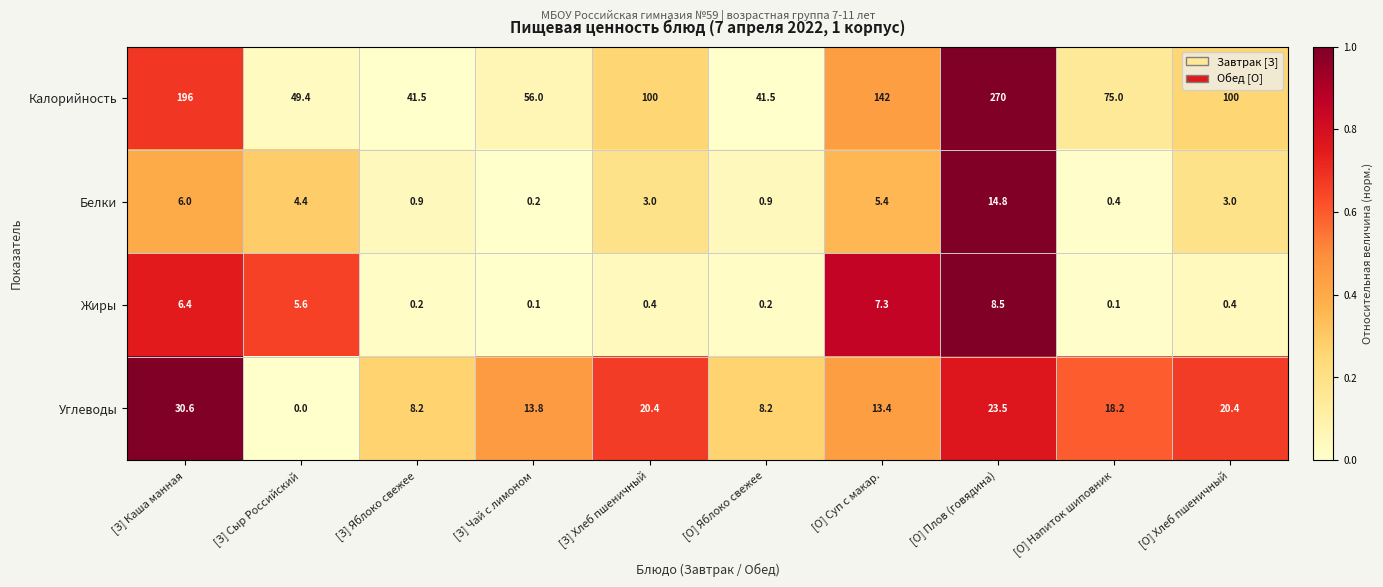

True or false: Углеводы has a value of 8.2 at [О] Яблоко свежее.

True